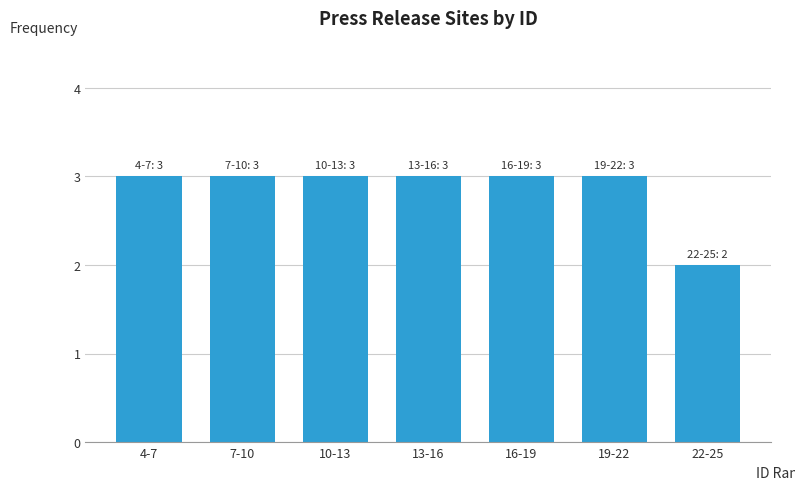

Reading left to right, list all the values displayed in this chart.

3	3	3	3	3	3	2